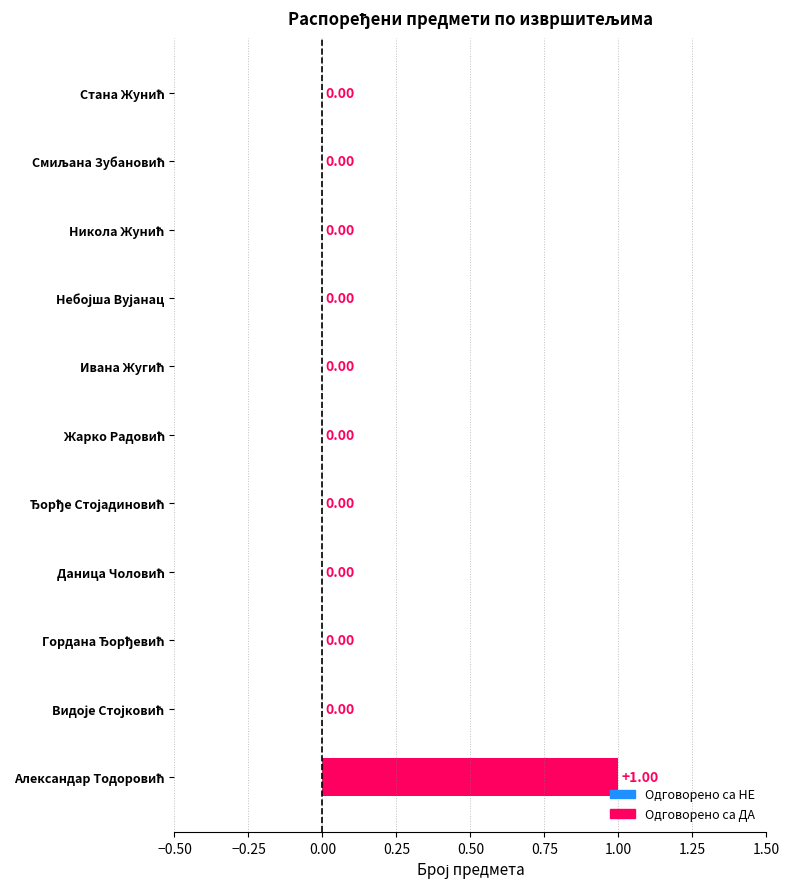

How many Бр. распоређених предмета values are between 0 and 1?

11